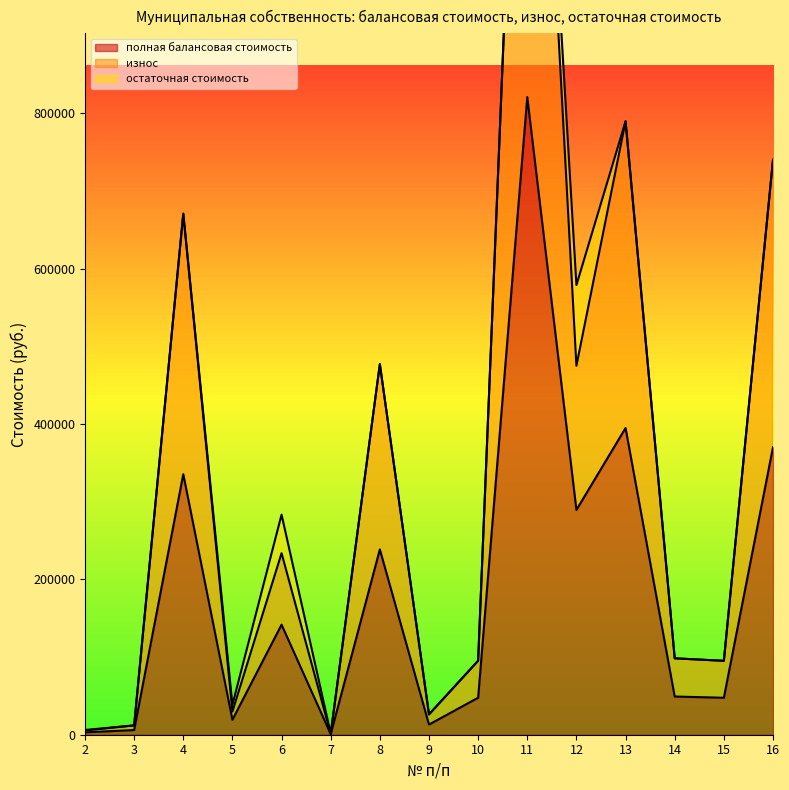

Which has a higher value, 15 or 5?

15